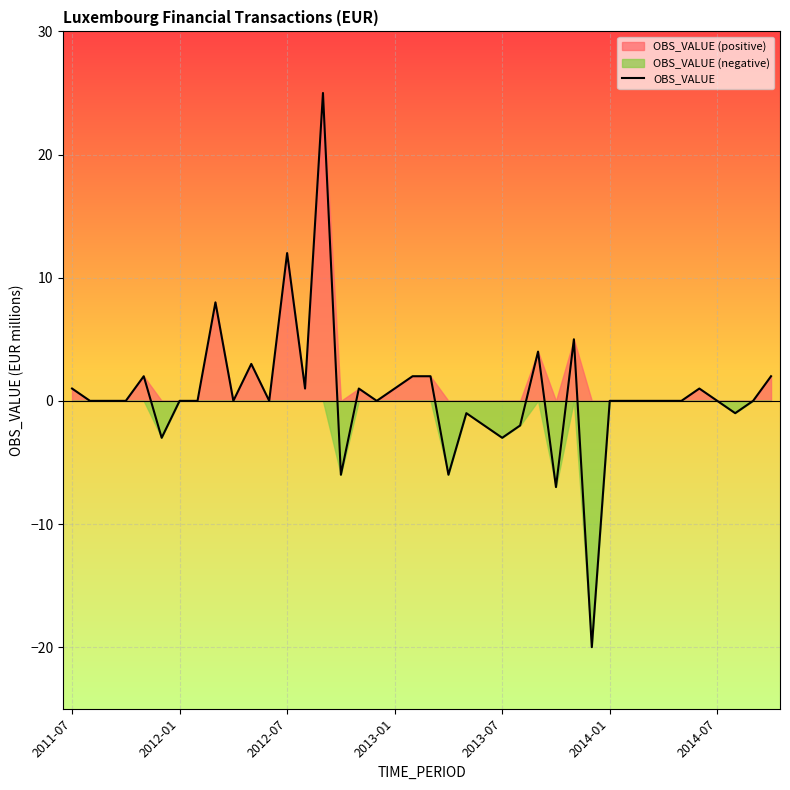

Between 13 and 9, which is larger?

13